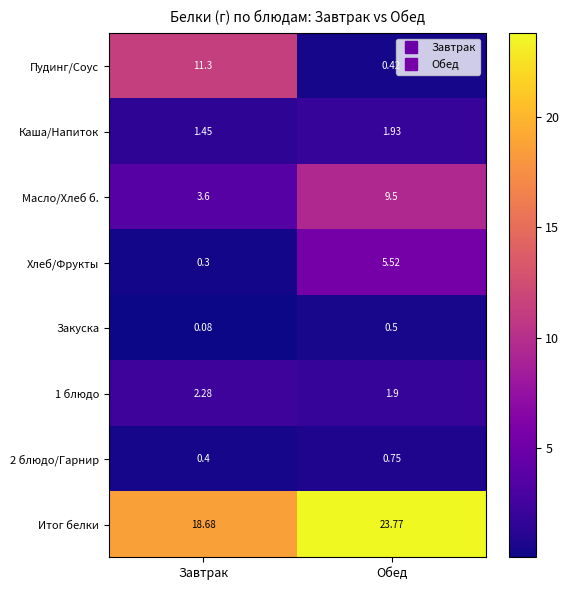

Between Завтрак and Обед, which series saw the biggest shift?

Пудинг/Соус